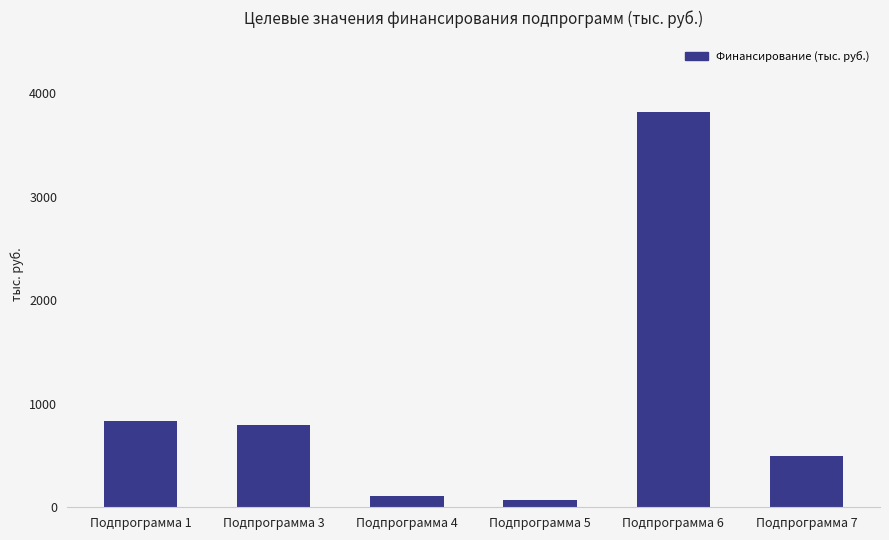

Where is the data nearest to the value 1947?

Подпрограмма 1